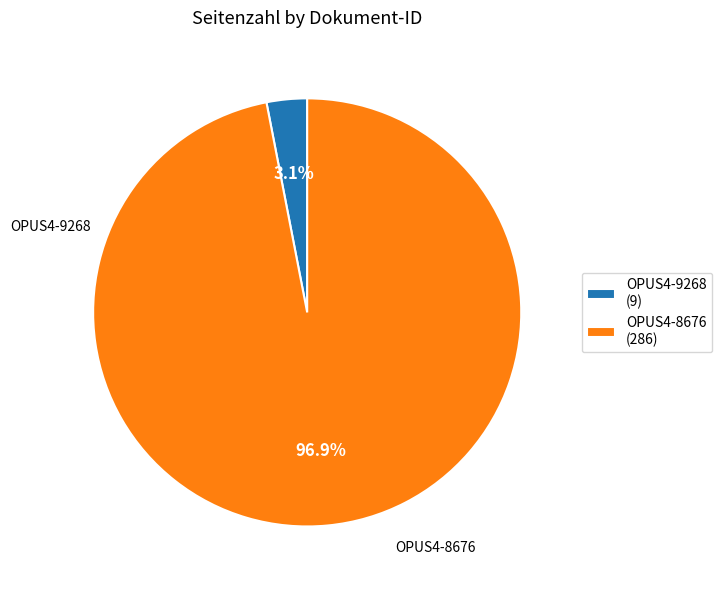

Is it true that OPUS4-8676 is 97% of the pie?

True